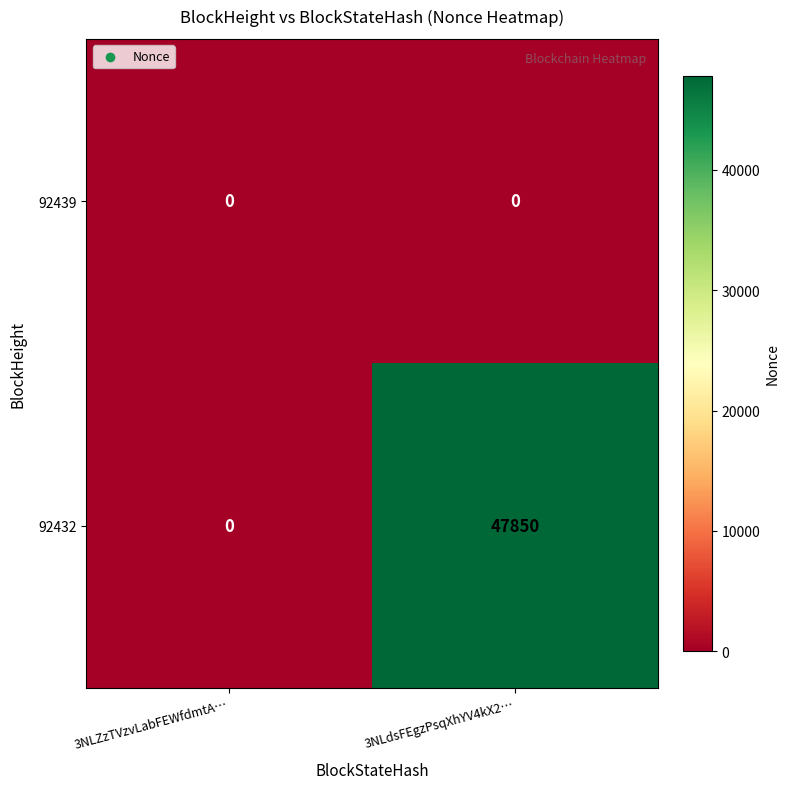

Reading right to left, what are all the values shown in this chart?

92439: 3NLdsFEgzPsqXhYV4kX2…=0	3NLZzTVzvLabFEWfdmtA…=0
92432: 3NLdsFEgzPsqXhYV4kX2…=47850	3NLZzTVzvLabFEWfdmtA…=0